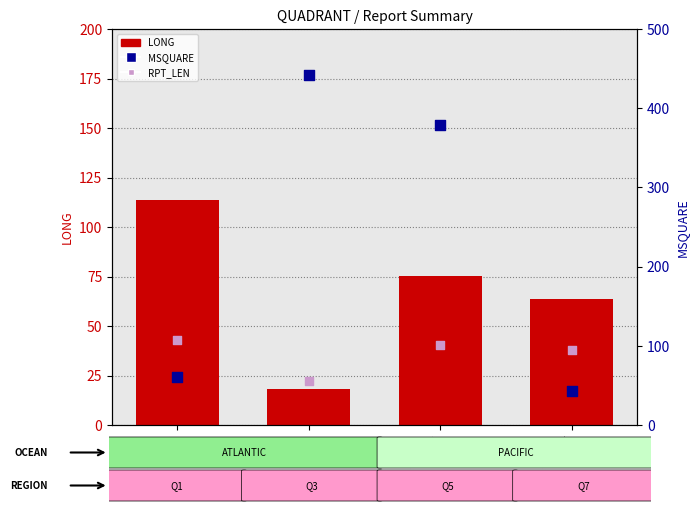

Which series has the largest Y range (max minus min)?

MSQUARE